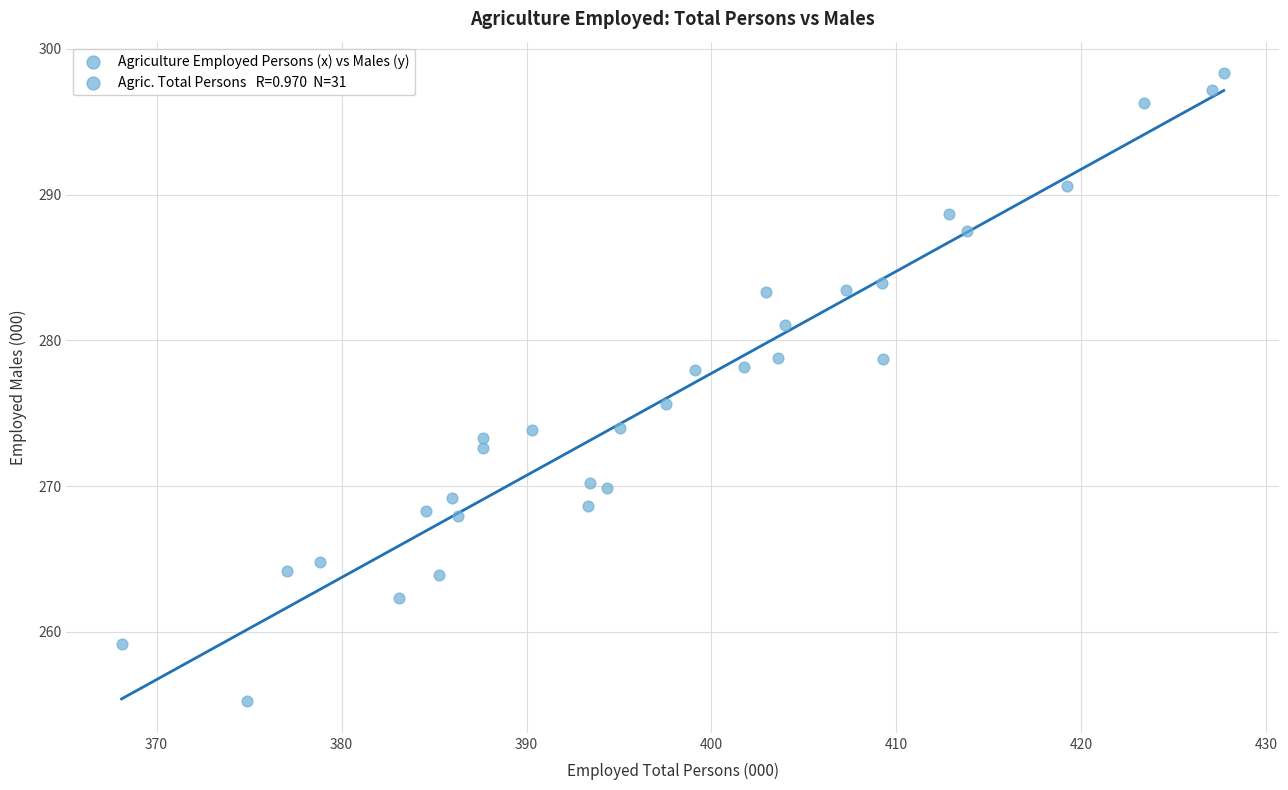

What is the range of X values (max minus min)?

59.6